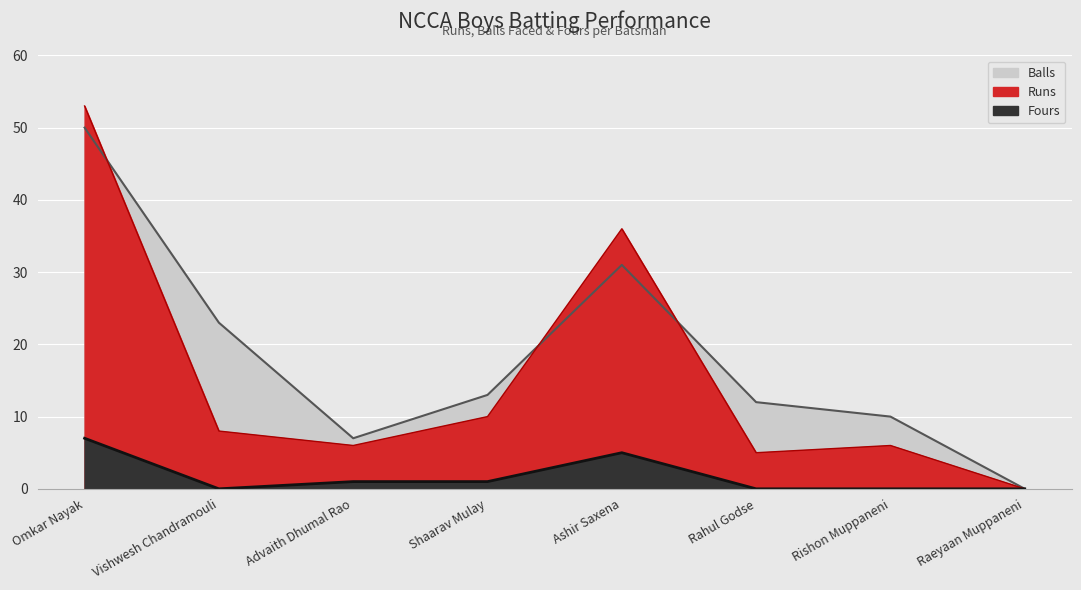

Reading right to left, what are all the values shown in this chart?

Runs: 0	6	5	36	10	6	8	53
Balls: 0	10	12	31	13	7	23	50
Fours: 0	0	0	5	1	1	0	7